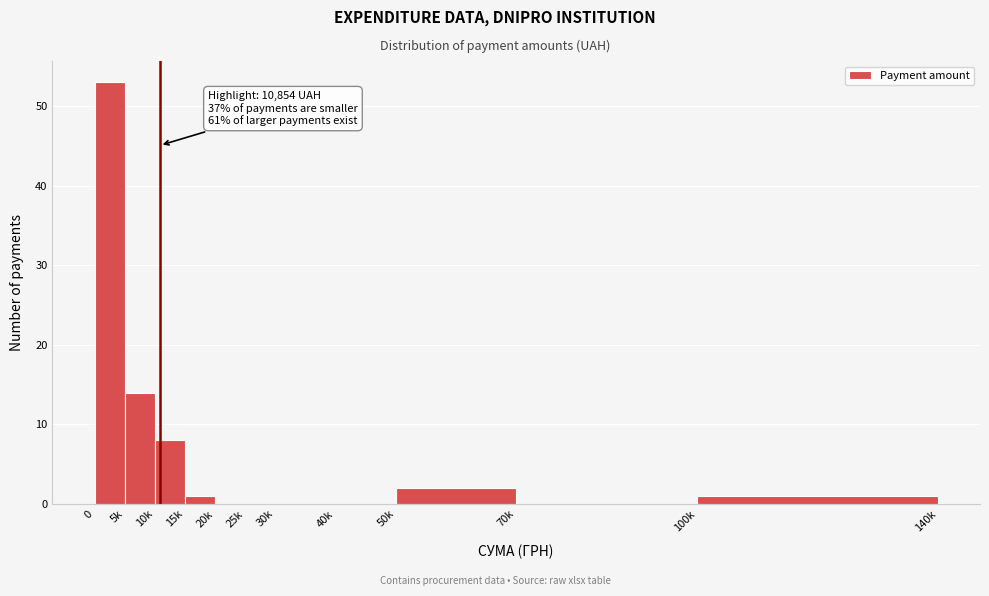

Reading left to right, what are all the values shown in this chart?

0=53	5k=14	10k=8	15k=1	20k=0	25k=0	30k=0	40k=0	50k=2	70k=0	100k=1